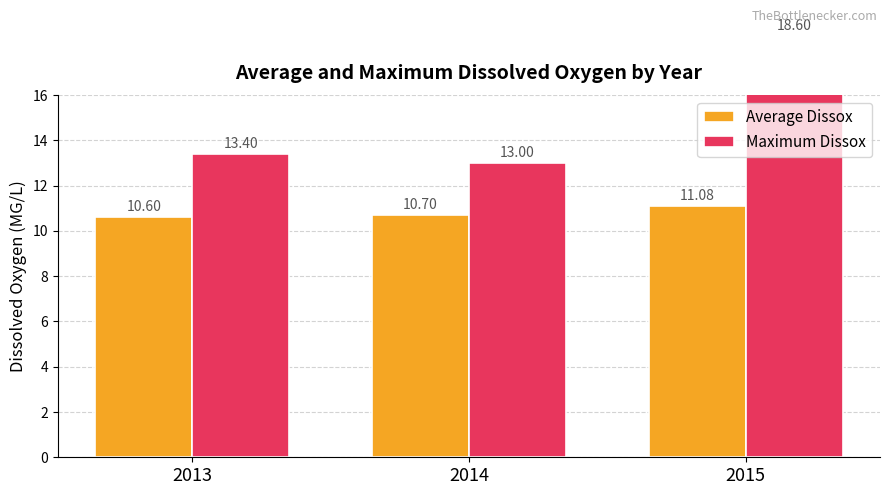

Are the bars grouped side by side (vs. stacked)?

Yes